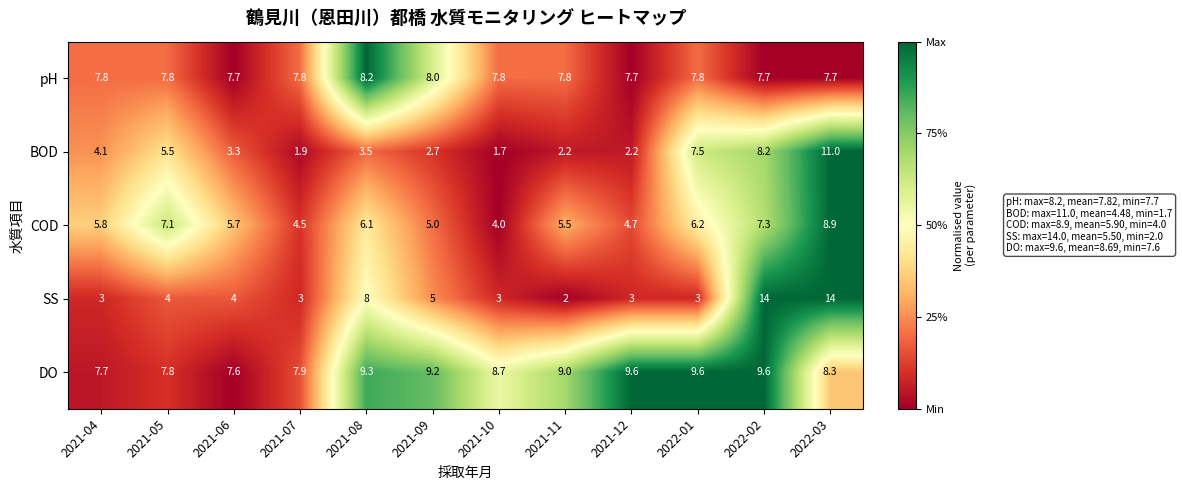

What is the sum of the pH values at 2022-03 and 2021-11?

15.5